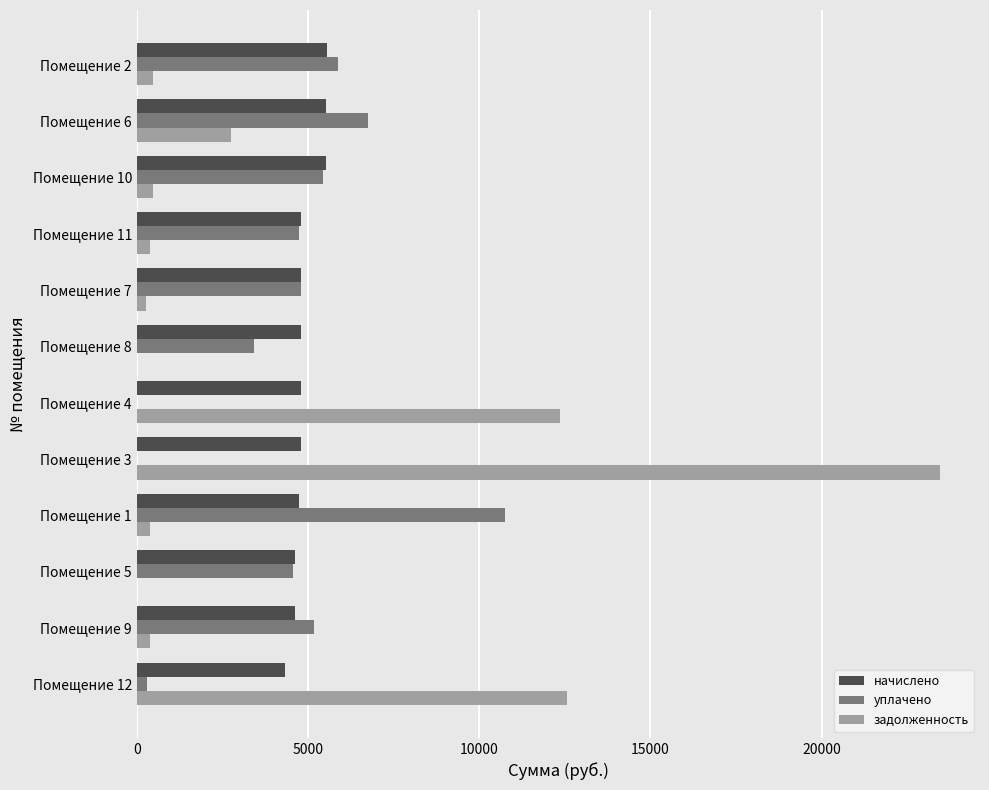

Is the value of начислено at Помещение 12 greater than the value of уплачено at Помещение 2?

No